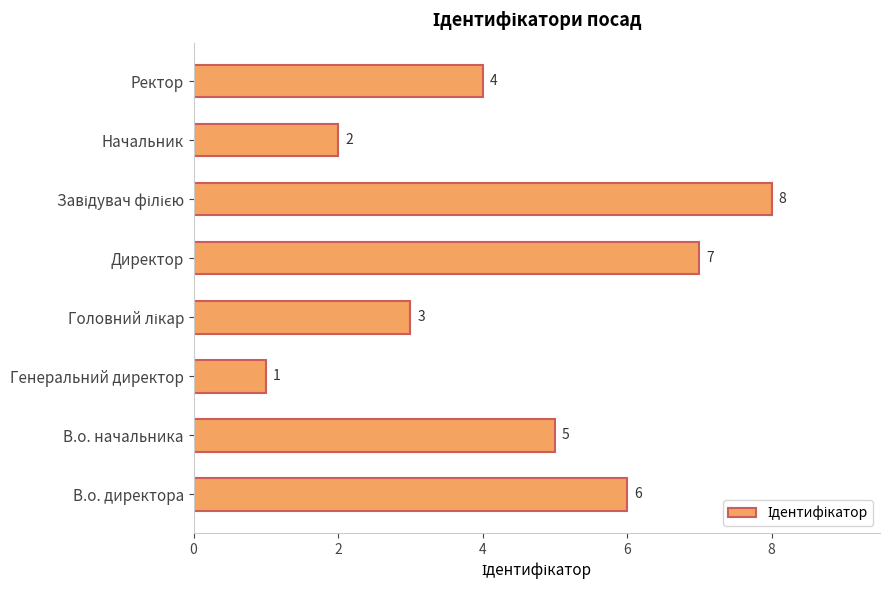

Reading top to bottom, what are all the values shown in this chart?

4	2	8	7	3	1	5	6